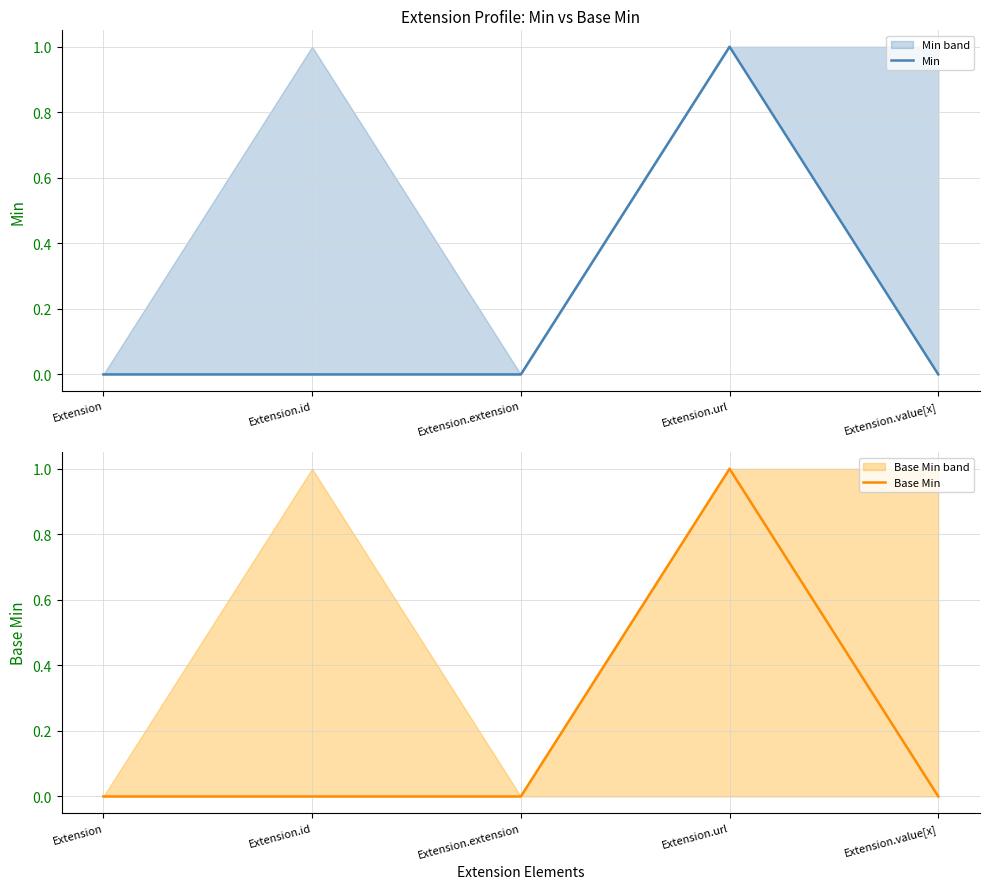

Between Extension and Extension.extension, which is larger?

Extension